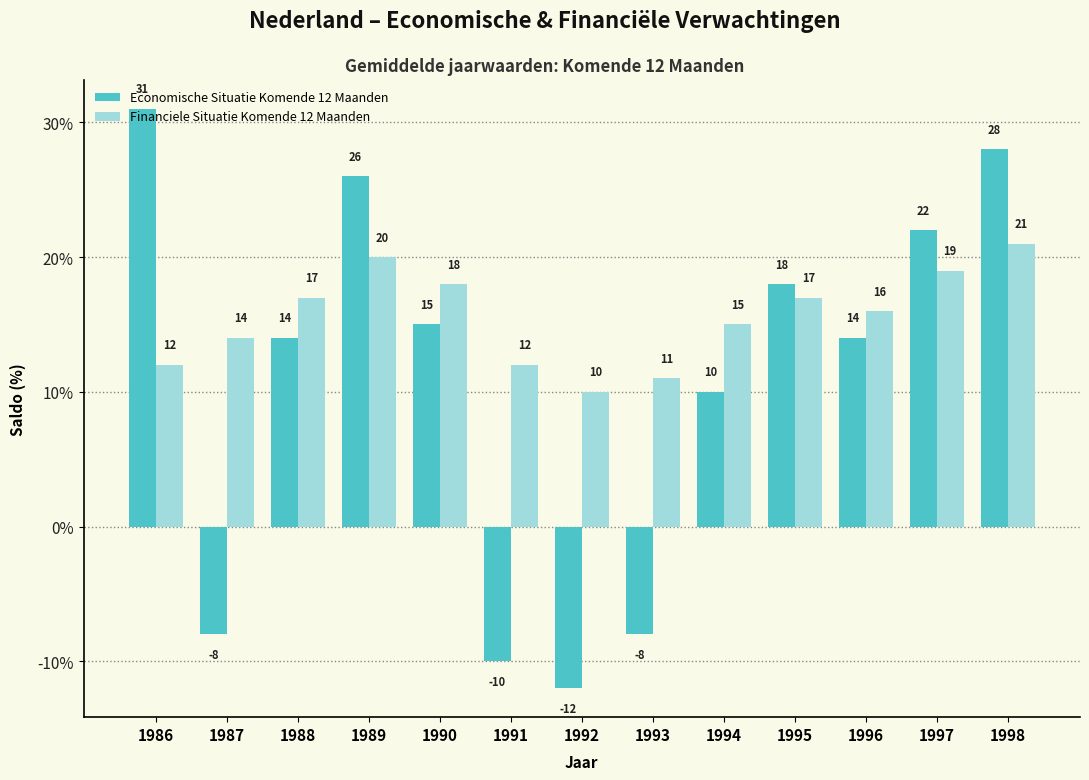

The value of Economische Situatie Komende 12 Maanden at 1997 is 22. True or false?

True